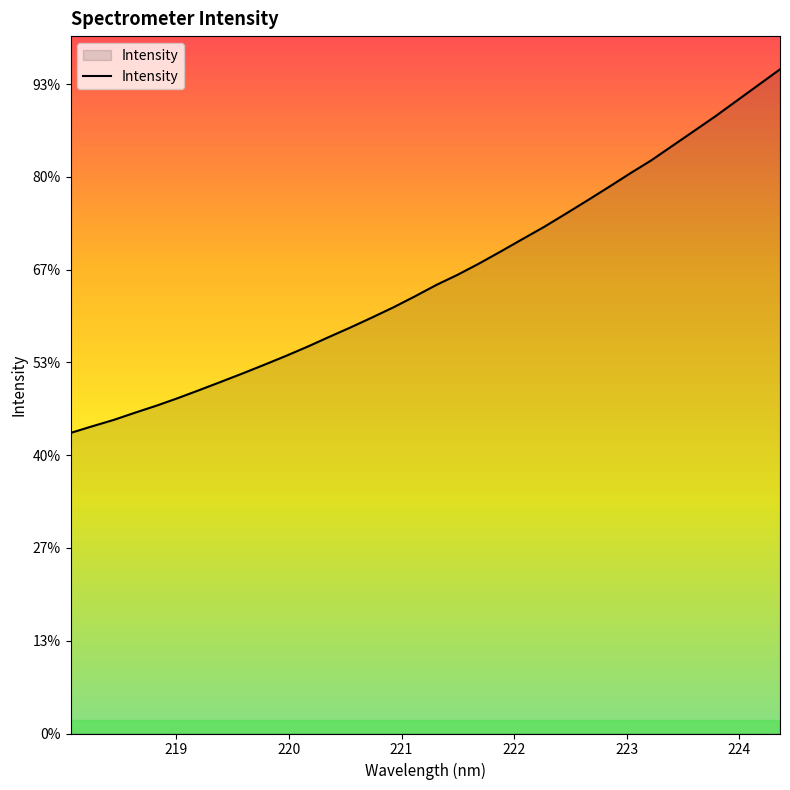

Is this an area chart (filled region under the line)?

Yes